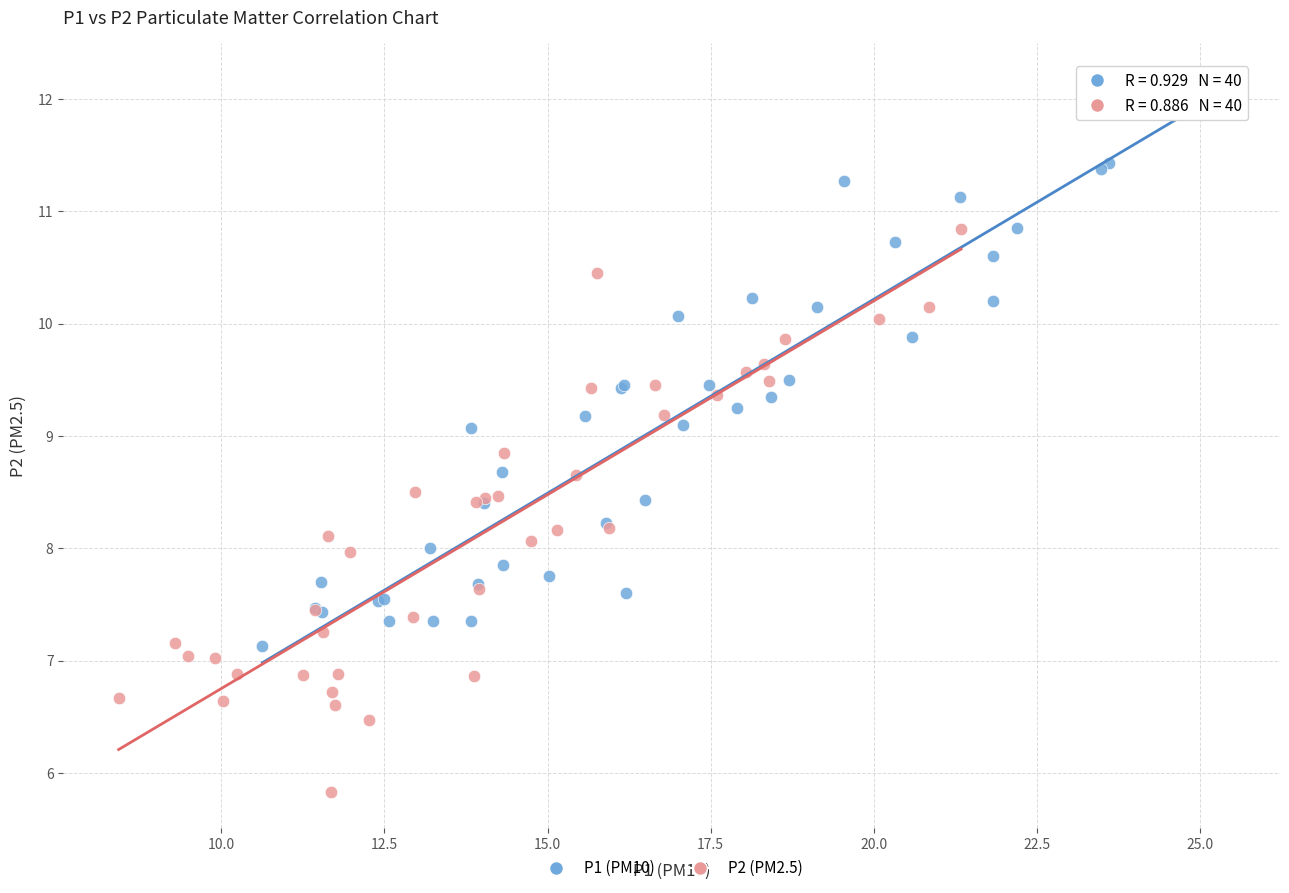

Which series reaches the minimum Y coordinate?

P2 (PM2.5)